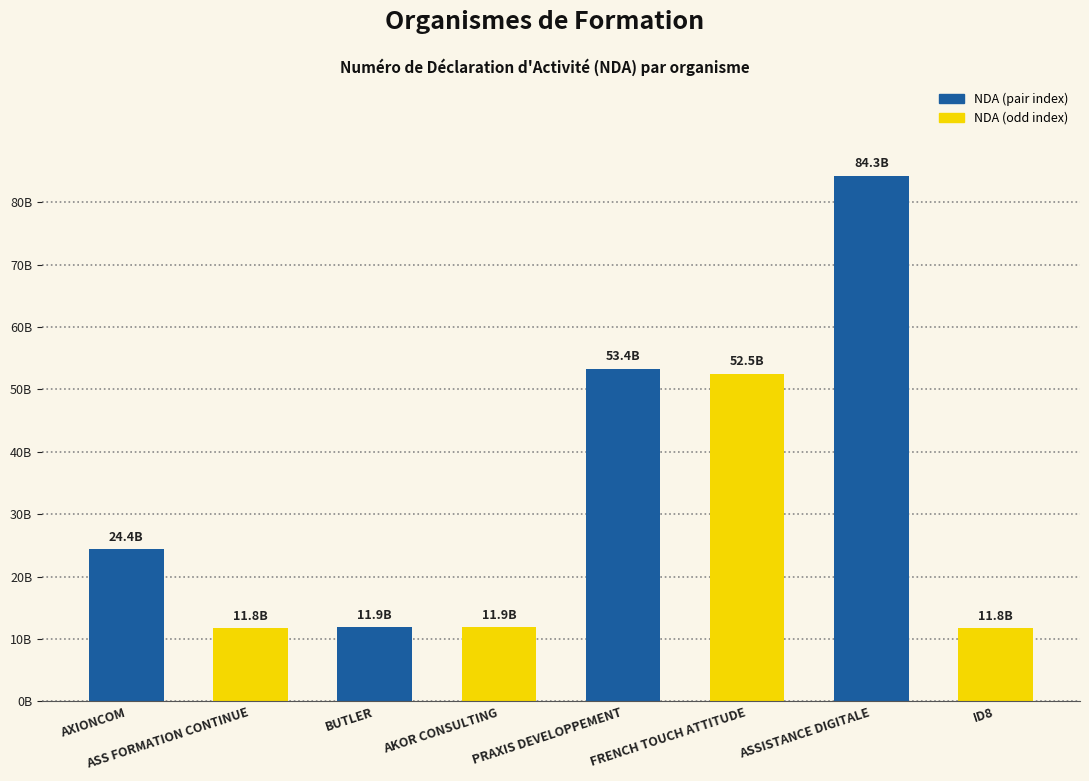

What is the difference between the second highest and minimum values?

41600681060